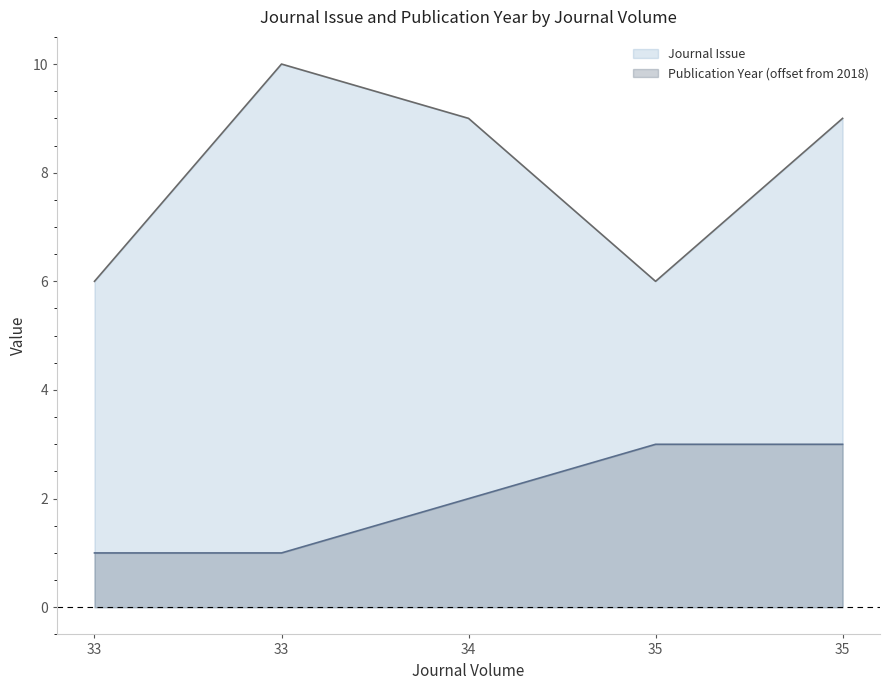

What is the difference between the maximum and minimum values in the Pub Year offset (line) series?

2